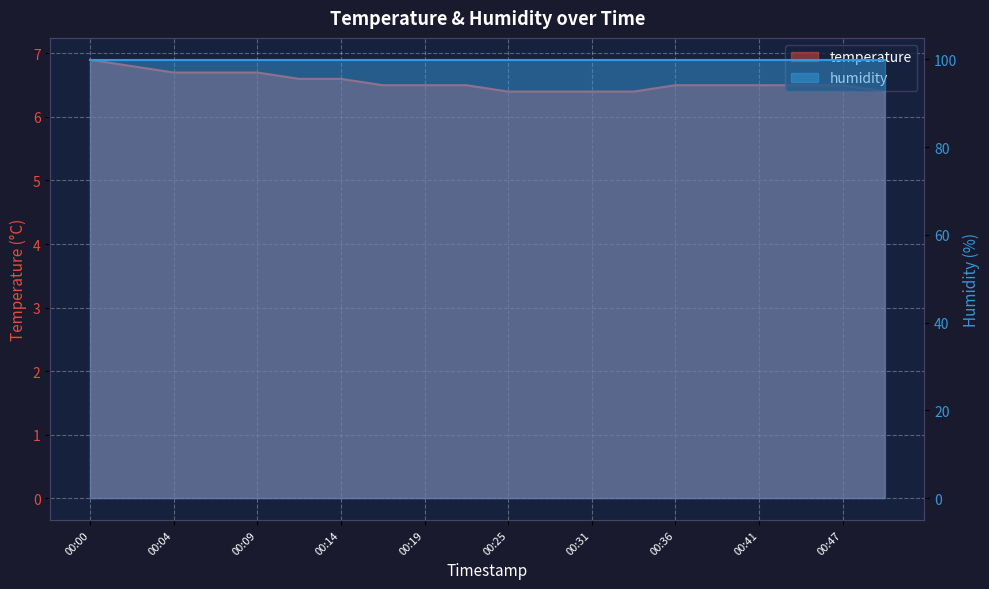

What is the average value?

6.5